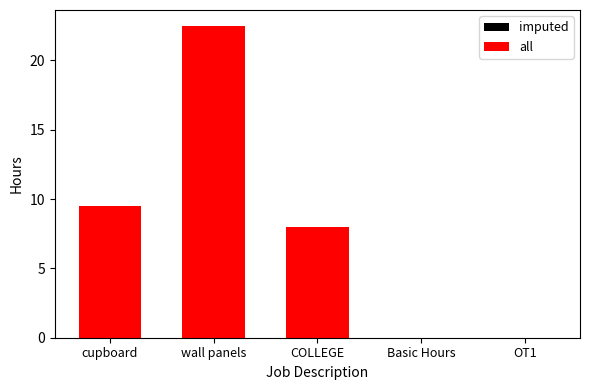

Where is all nearest to the value 11?

cupboard